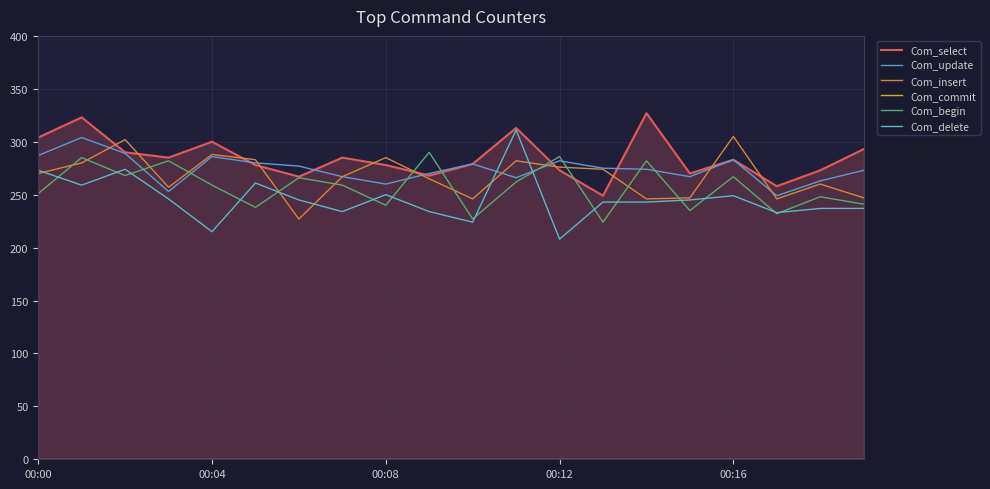

At which label does Com_select reach its minimum?

13